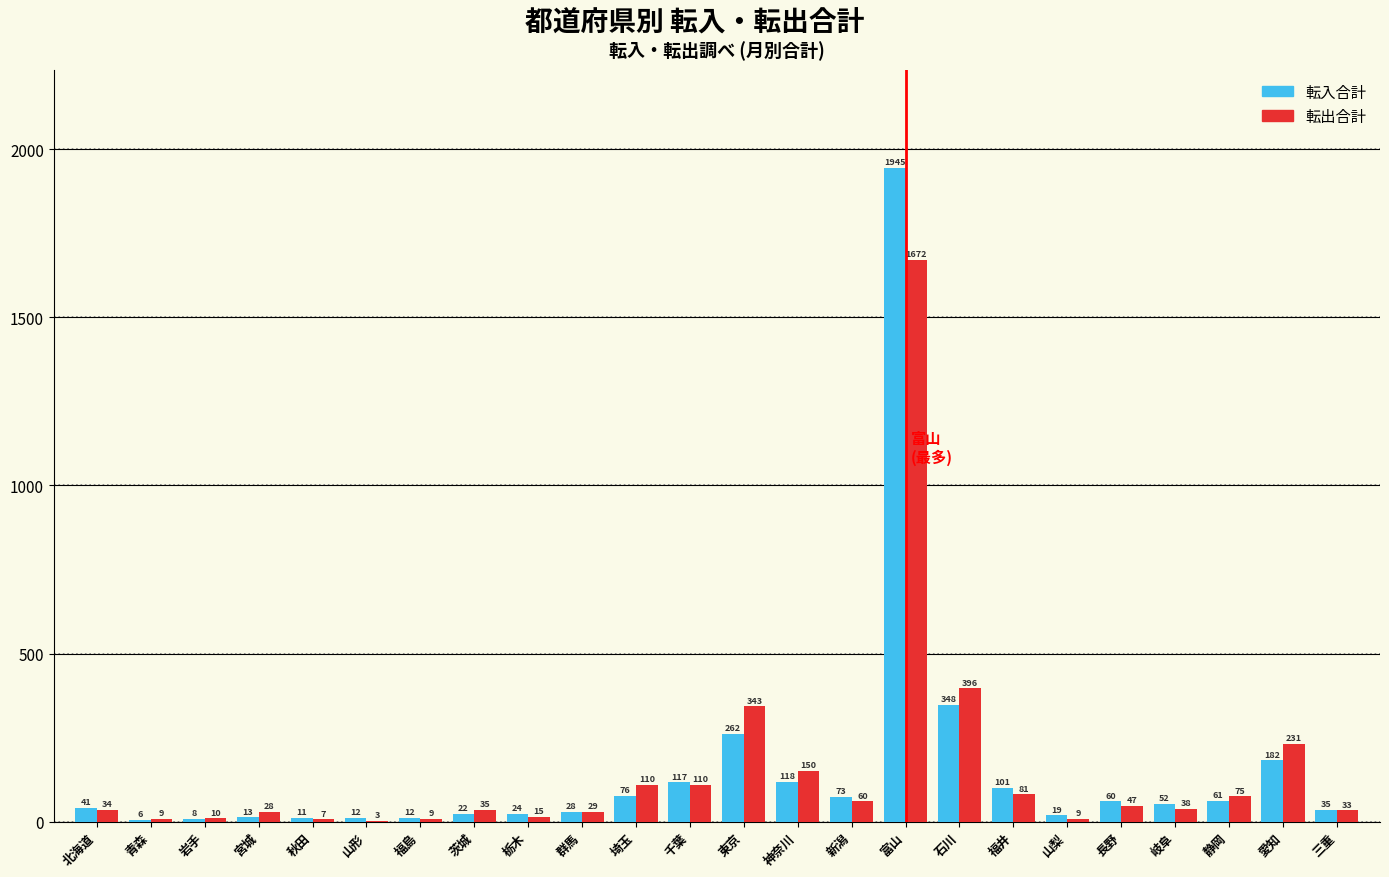

What is the sum of the 転入合計 values at 富山 and 千葉?

2062